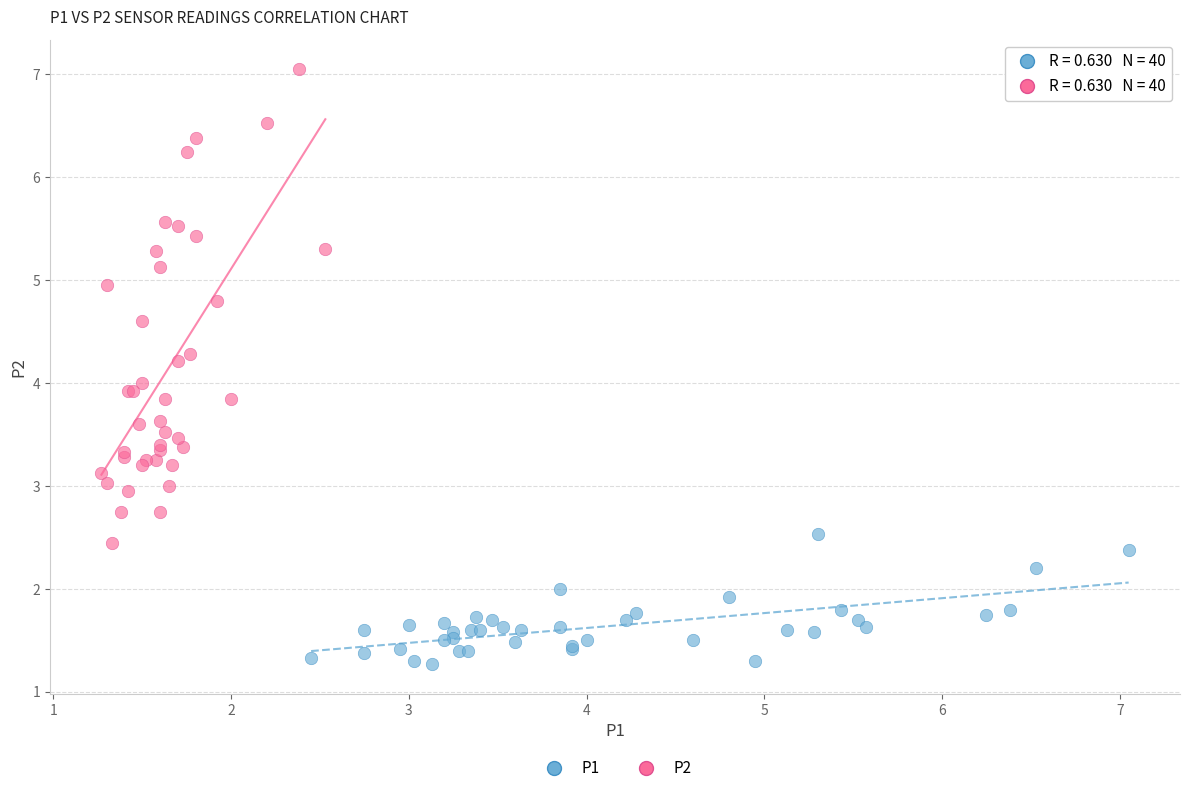

Which series has the widest spread of Y values?

P2